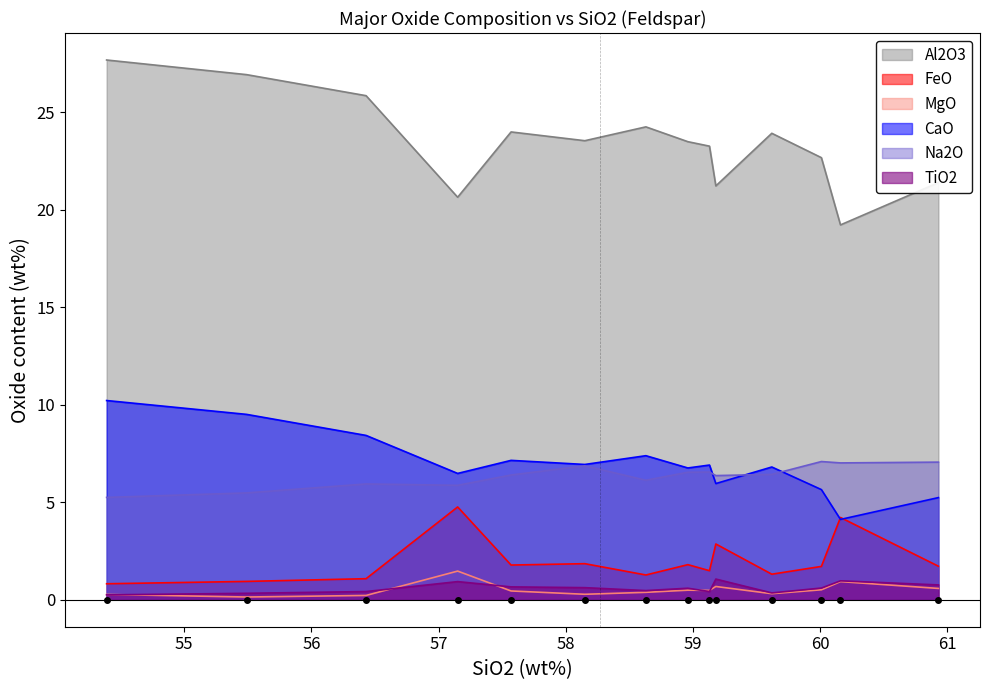

Reading left to right, extract all data points from this chart.

Al2O3: 27.7	26.9	25.9	20.6	24.0	23.6	24.3	23.5	23.3	21.2	23.9	22.7	19.2	21.4
FeO: 0.8	0.9	1.1	4.8	1.8	1.9	1.3	1.8	1.5	2.9	1.3	1.7	4.2	1.7
MgO: 0.3	0.1	0.2	1.5	0.5	0.3	0.4	0.5	0.5	0.7	0.3	0.5	0.9	0.6
CaO: 10.2	9.5	8.4	6.5	7.2	6.9	7.4	6.8	6.9	6.0	6.8	5.7	4.1	5.2
Na2O: 5.2	5.5	5.9	5.9	6.4	6.9	6.1	6.5	6.5	6.4	6.4	7.1	7.0	7.1
TiO2: 0.2	0.3	0.4	0.9	0.7	0.6	0.5	0.6	0.4	1.1	0.3	0.6	1.0	0.8